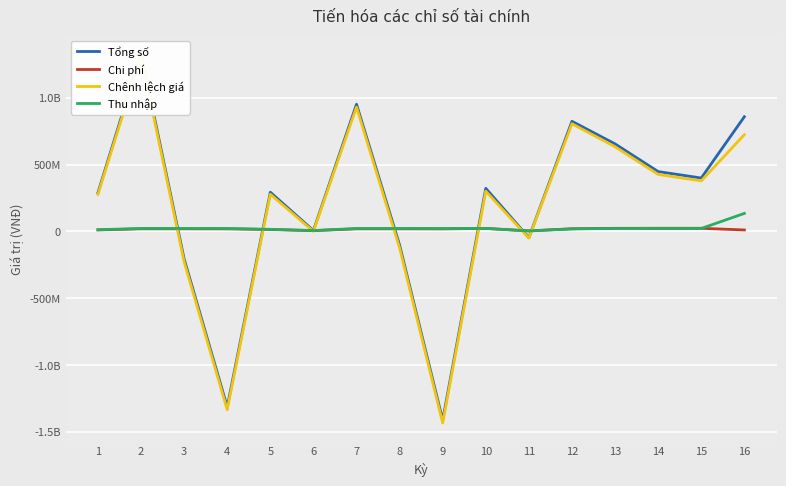

Which series has the widest spread of values?

Tổng số